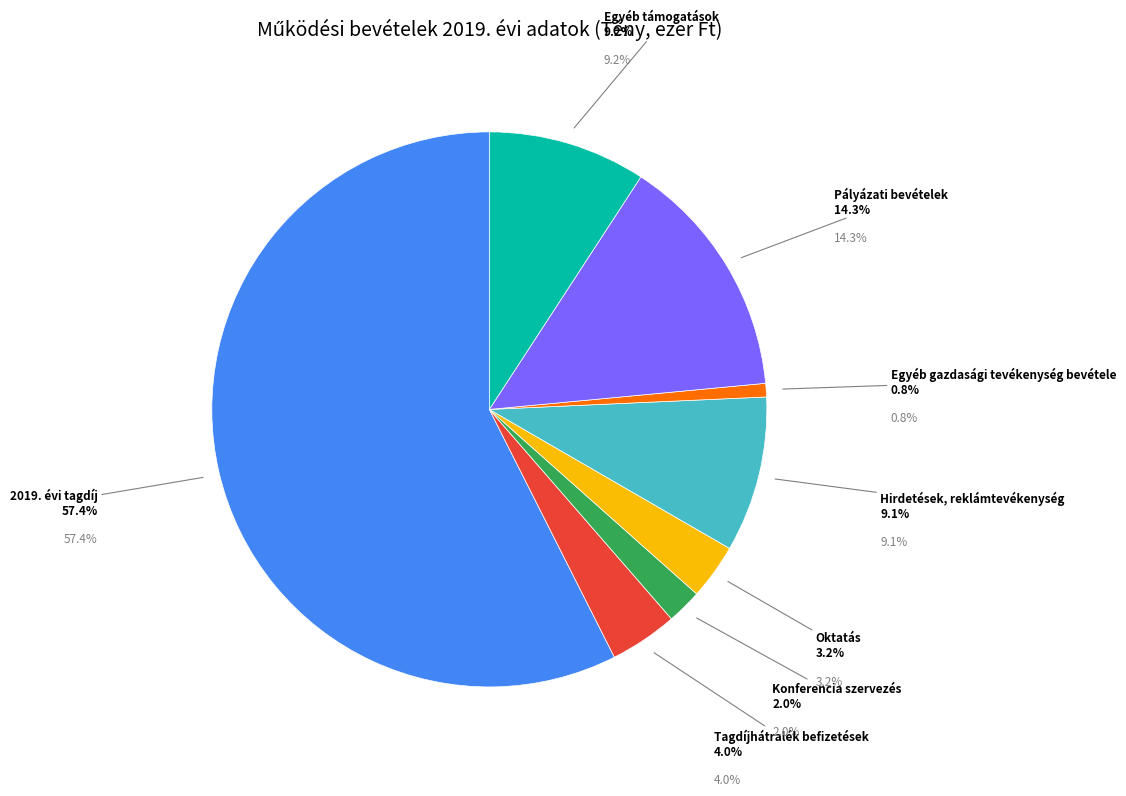

To the nearest percent, what portion does Pályázati bevételek represent?

14%